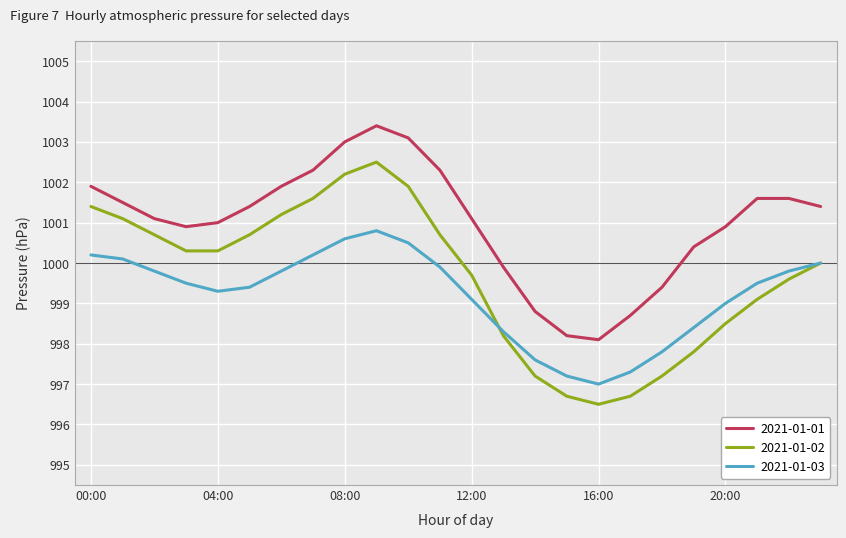

What are all the series names shown in the legend?

2021-01-01, 2021-01-02, 2021-01-03